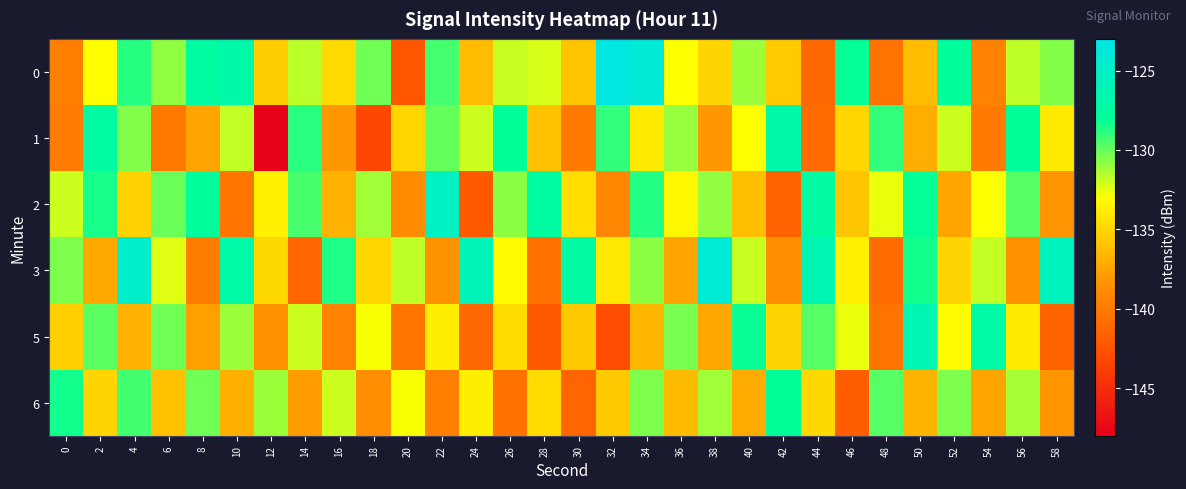

Which label corresponds to the smallest value in the chart?

12